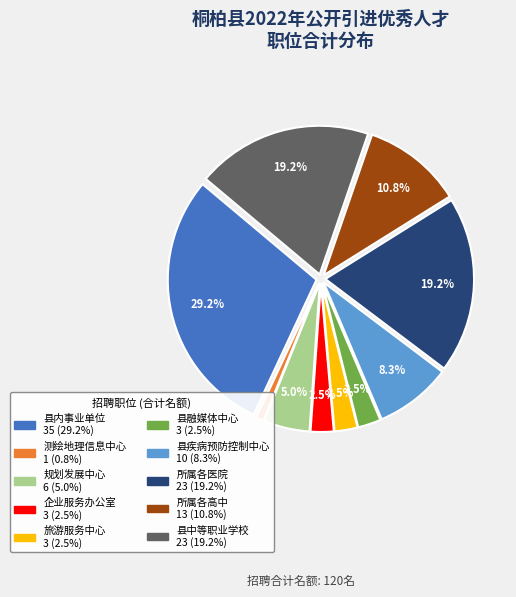

True or false: 县中等职业学校 accounts for 19% of the total.

True